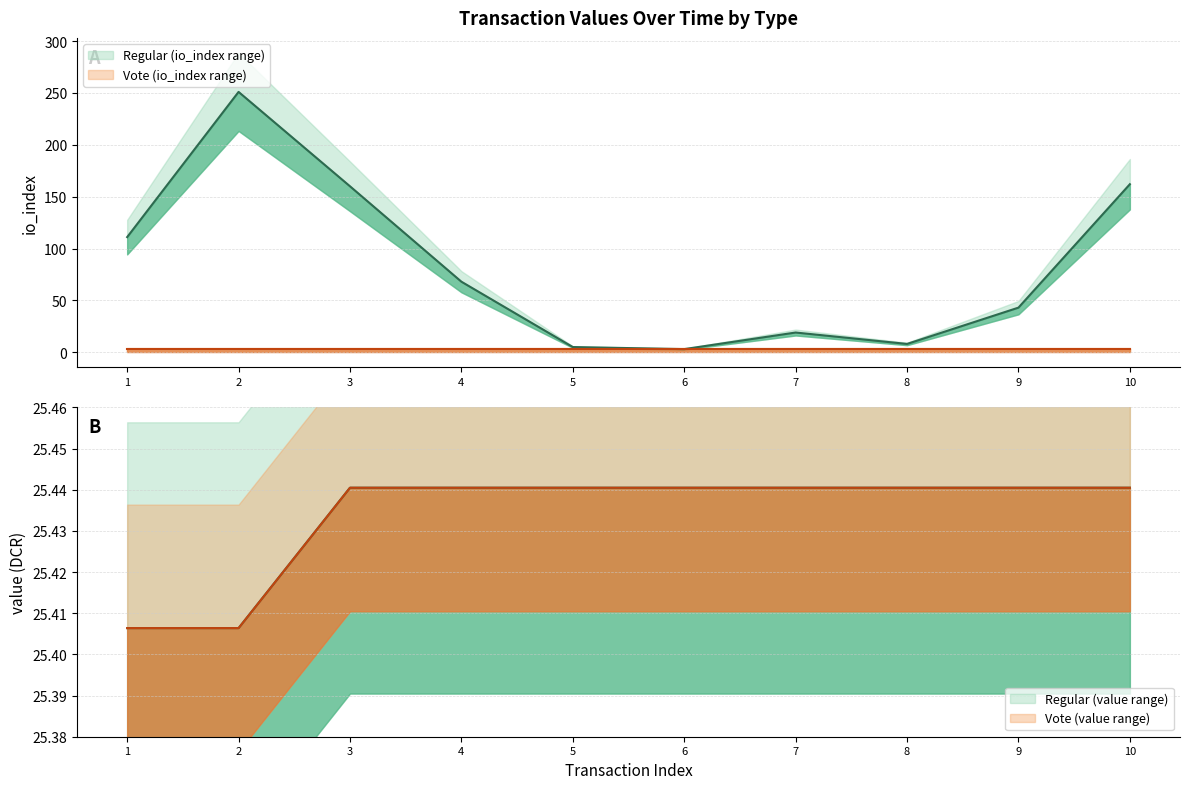

Which series has the largest range (max minus min)?

Regular_io_index